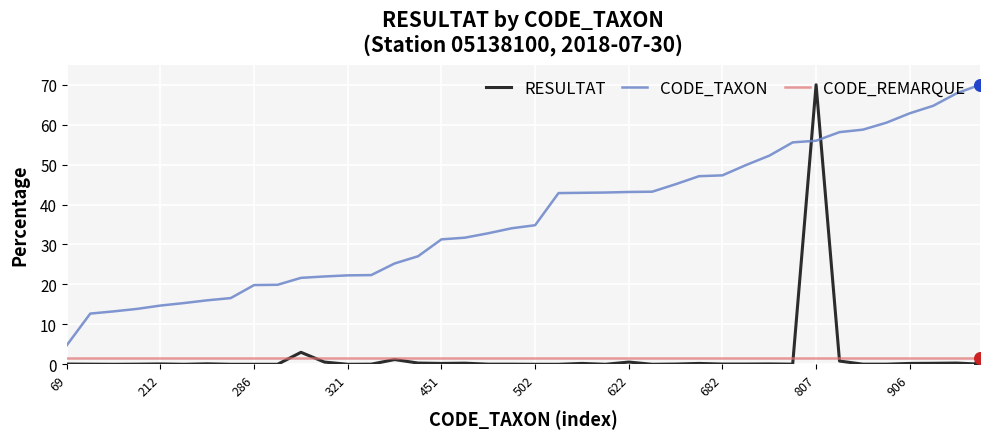

What are all the series names shown in the legend?

RESULTAT, CODE_TAXON, CODE_REMARQUE